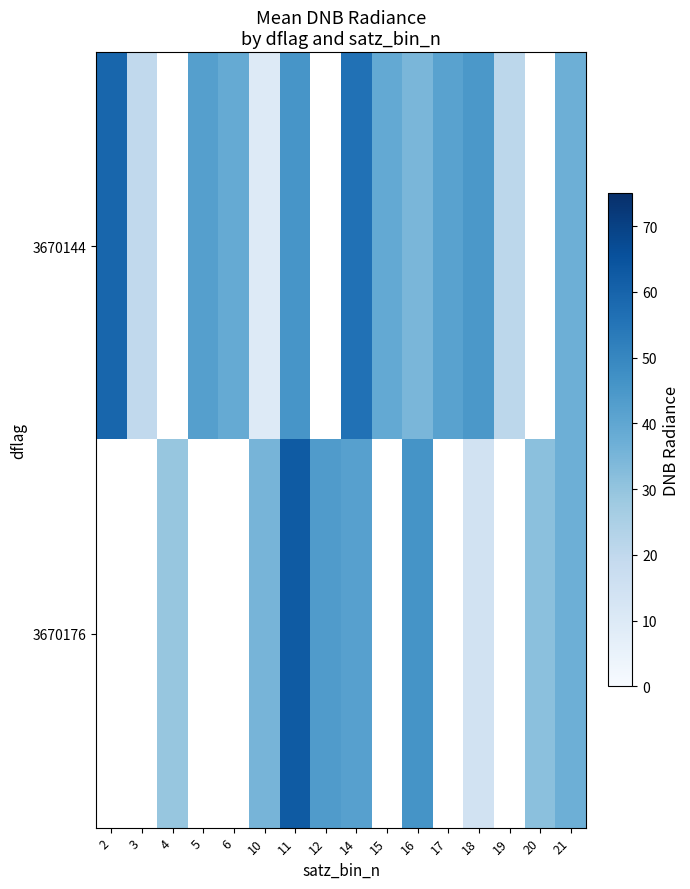

At which label does 3670176 first exceed 43?

11